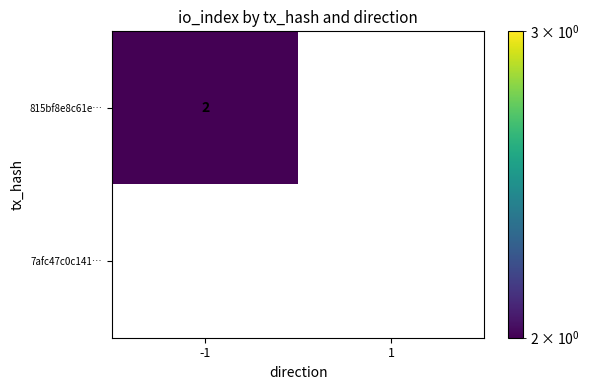

Which series has the largest total across all categories?

815bf8e8c61e…